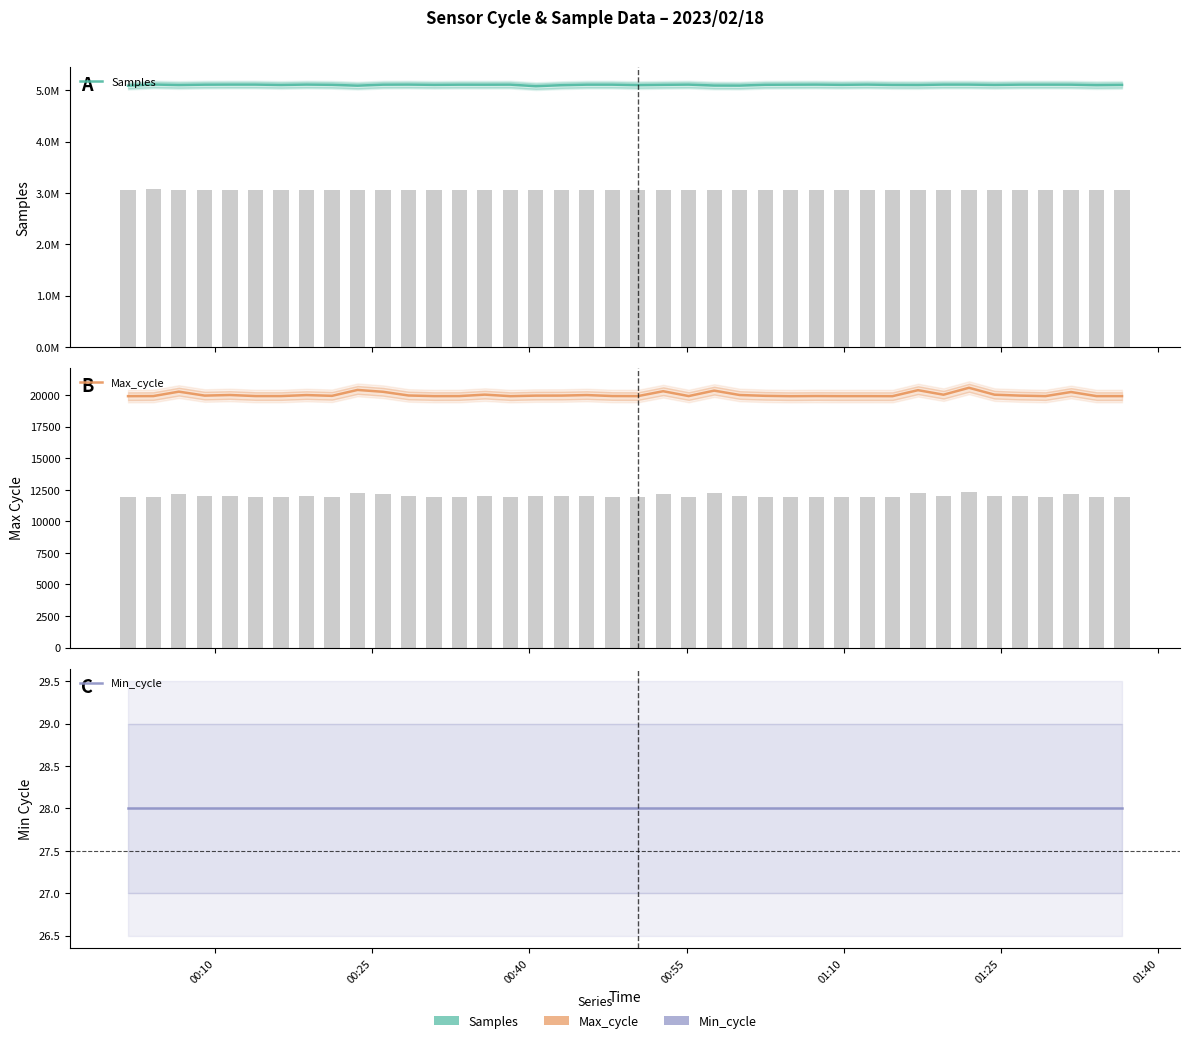

Is it true that Min_cycle equals 43 at 20?

False